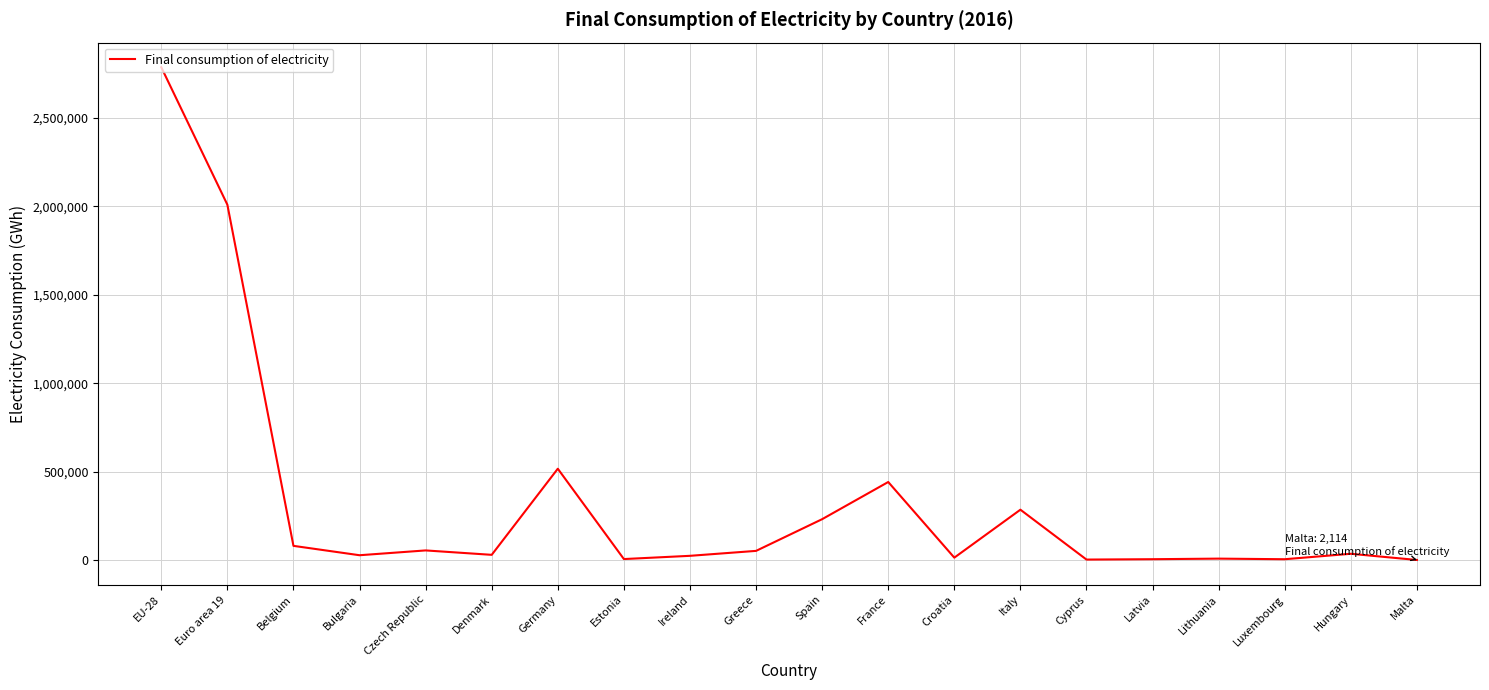

What is the greatest value displayed?

2784277